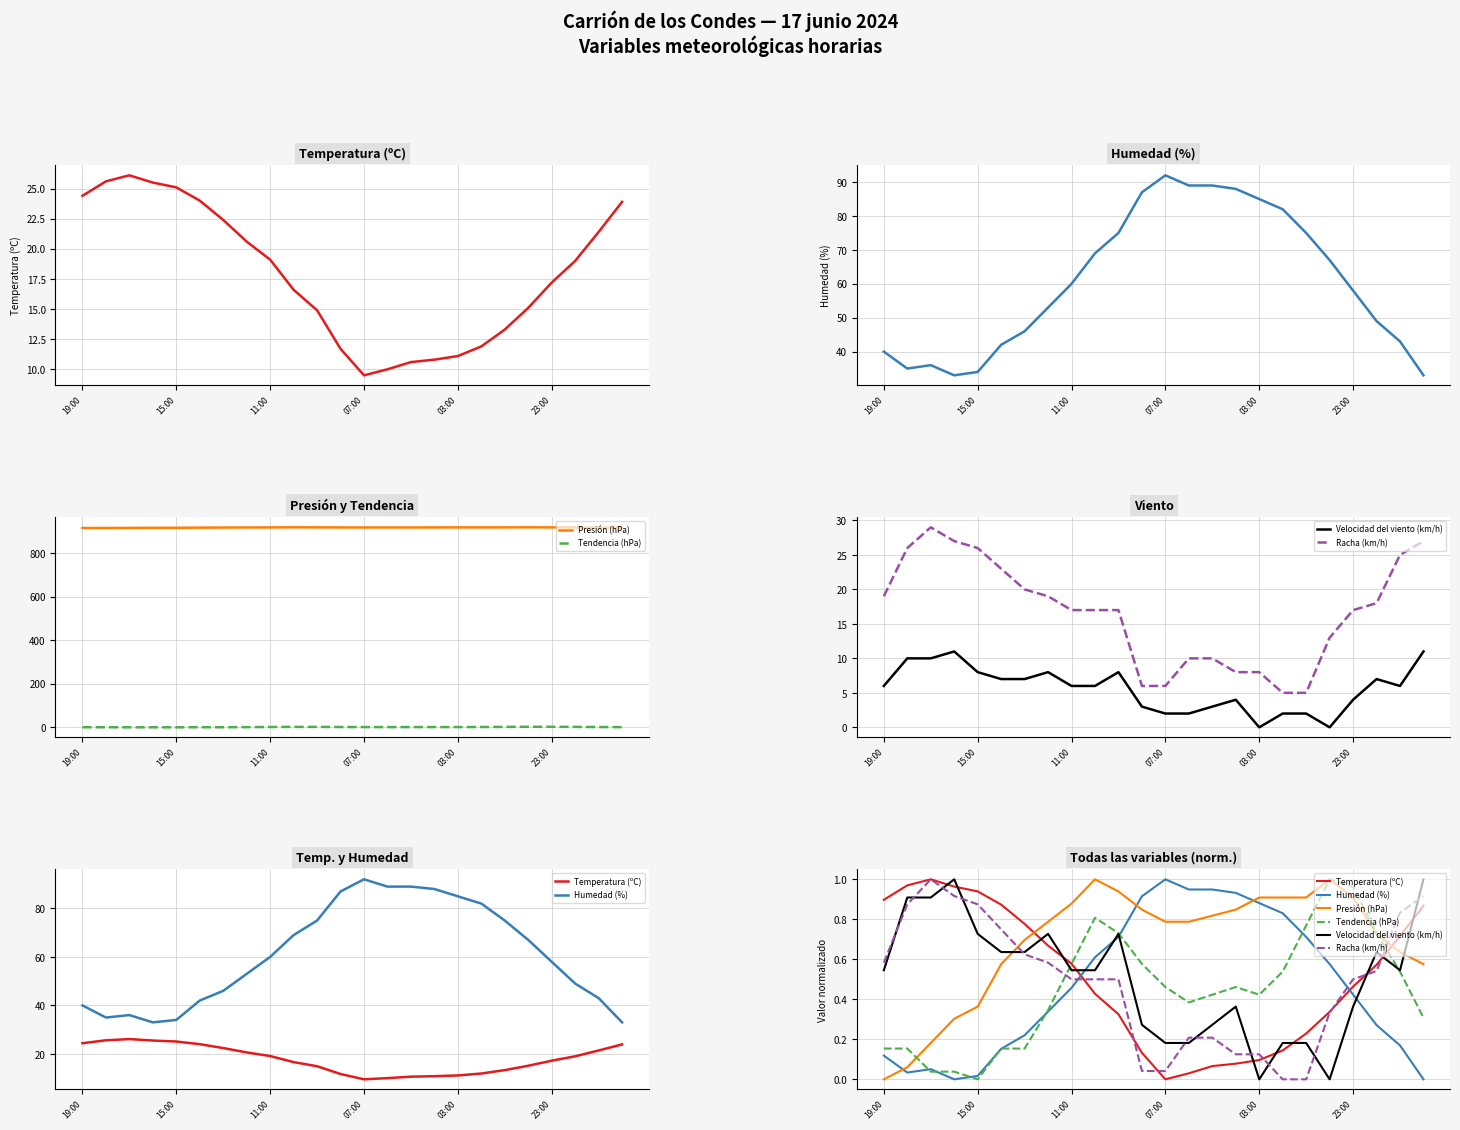

Which series changed the most between 7 and 9?

Tendencia (hPa)